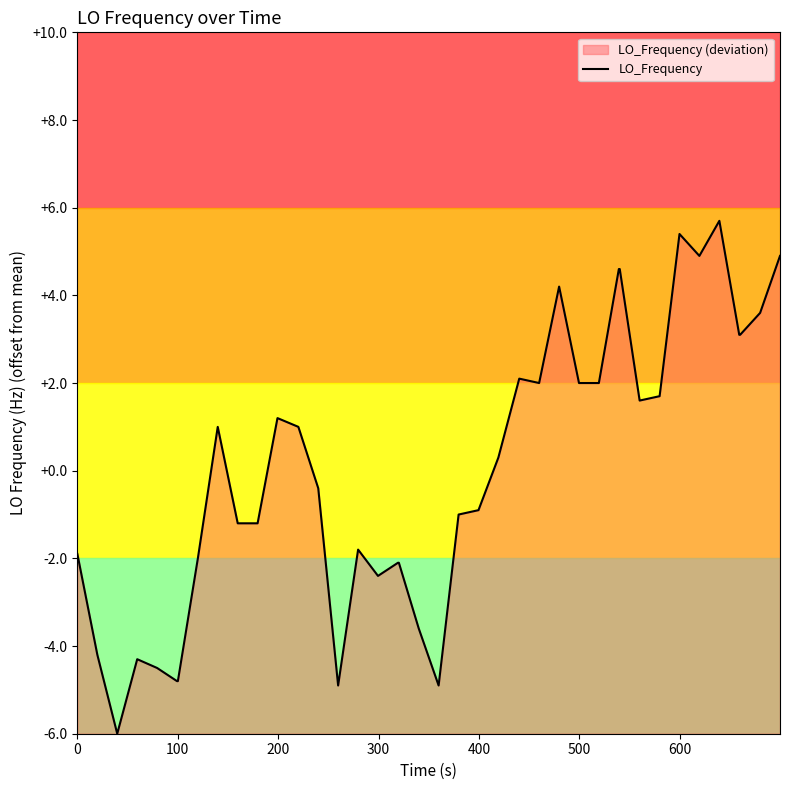

What is the maximum value shown in the chart?

5.7